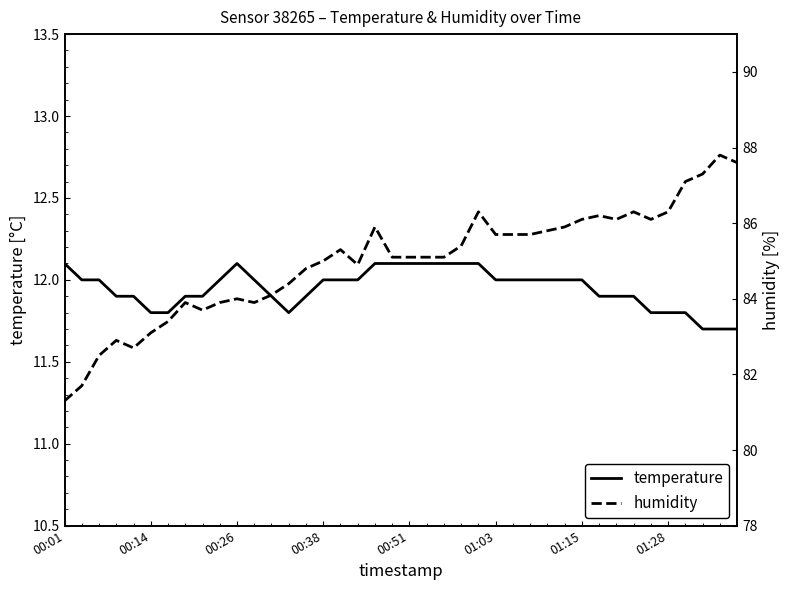

What are all the series names shown in the legend?

temperature, humidity